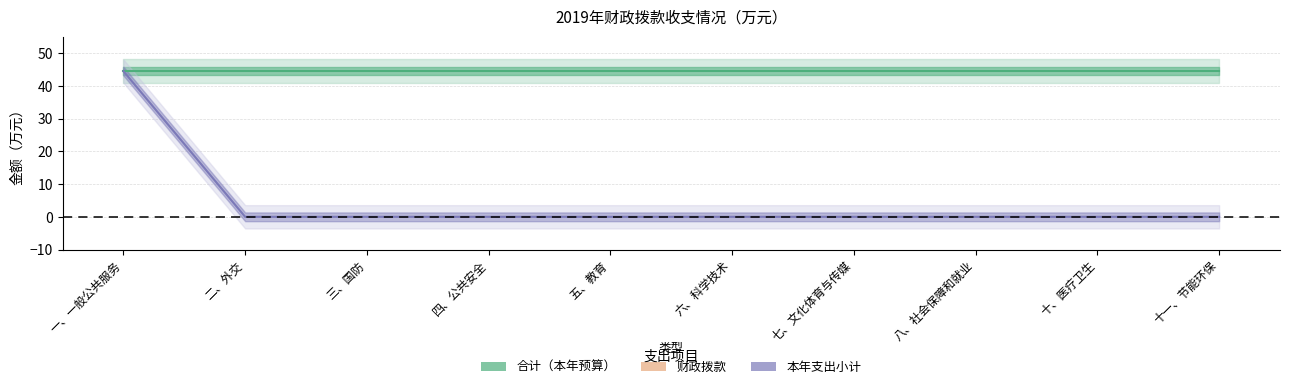

What is the label of the 3rd point from the left?

三、国防